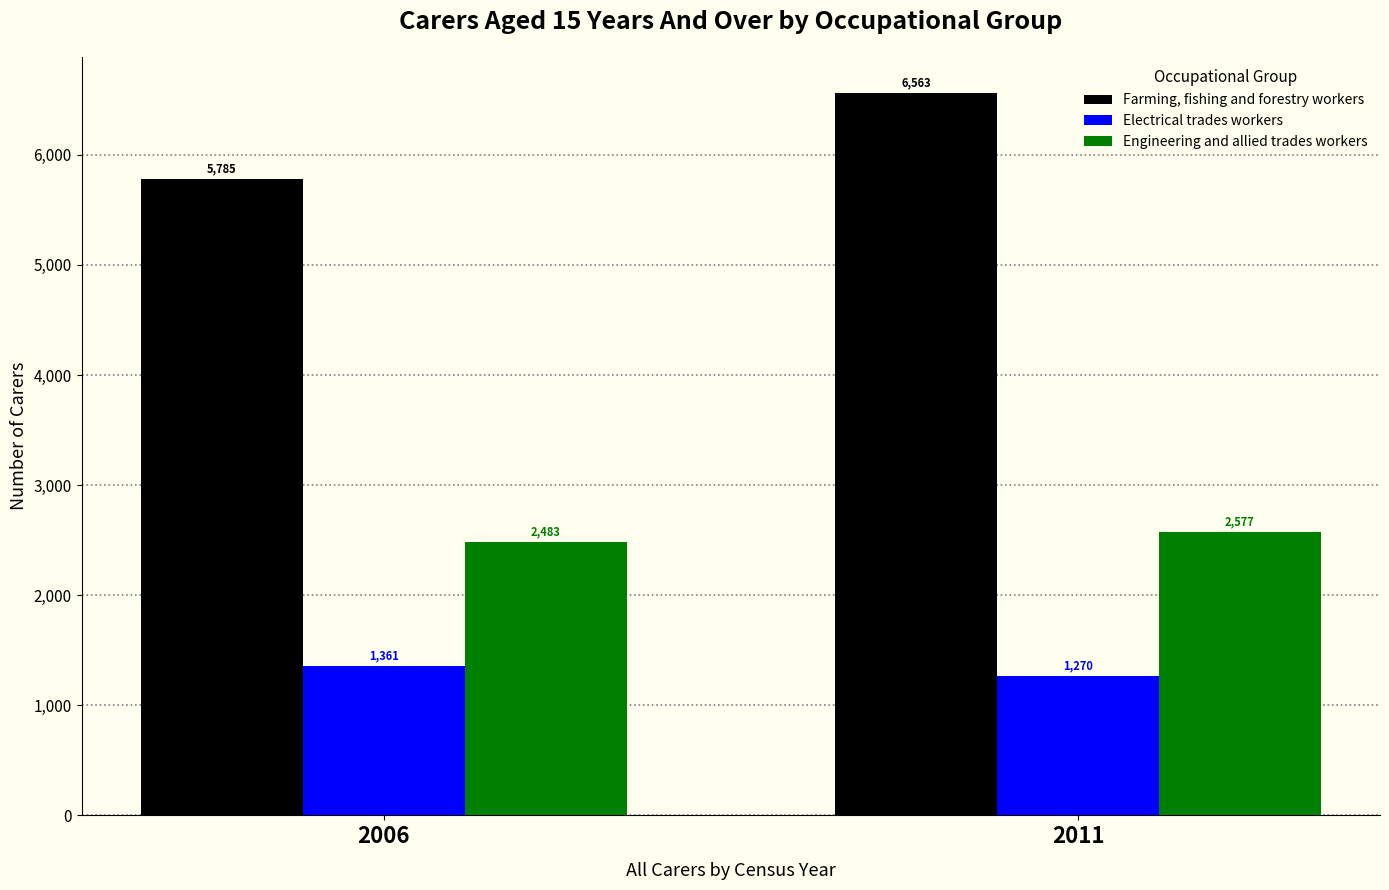

What is the average value of the Farming, fishing and forestry workers series?

6174